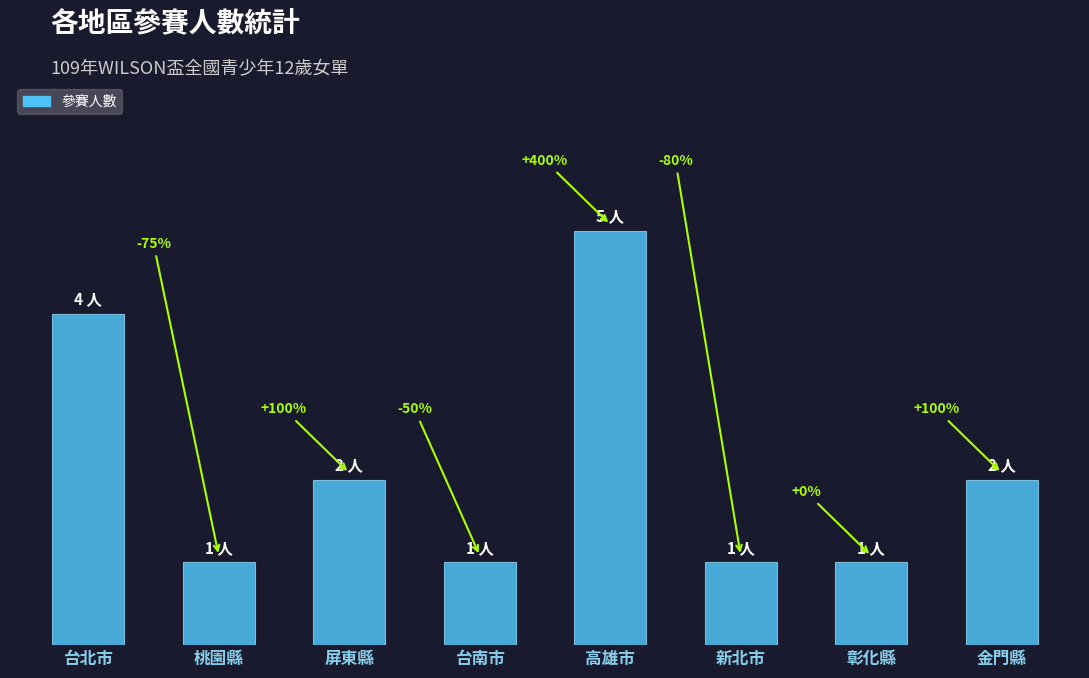

Are the bars horizontal?

No